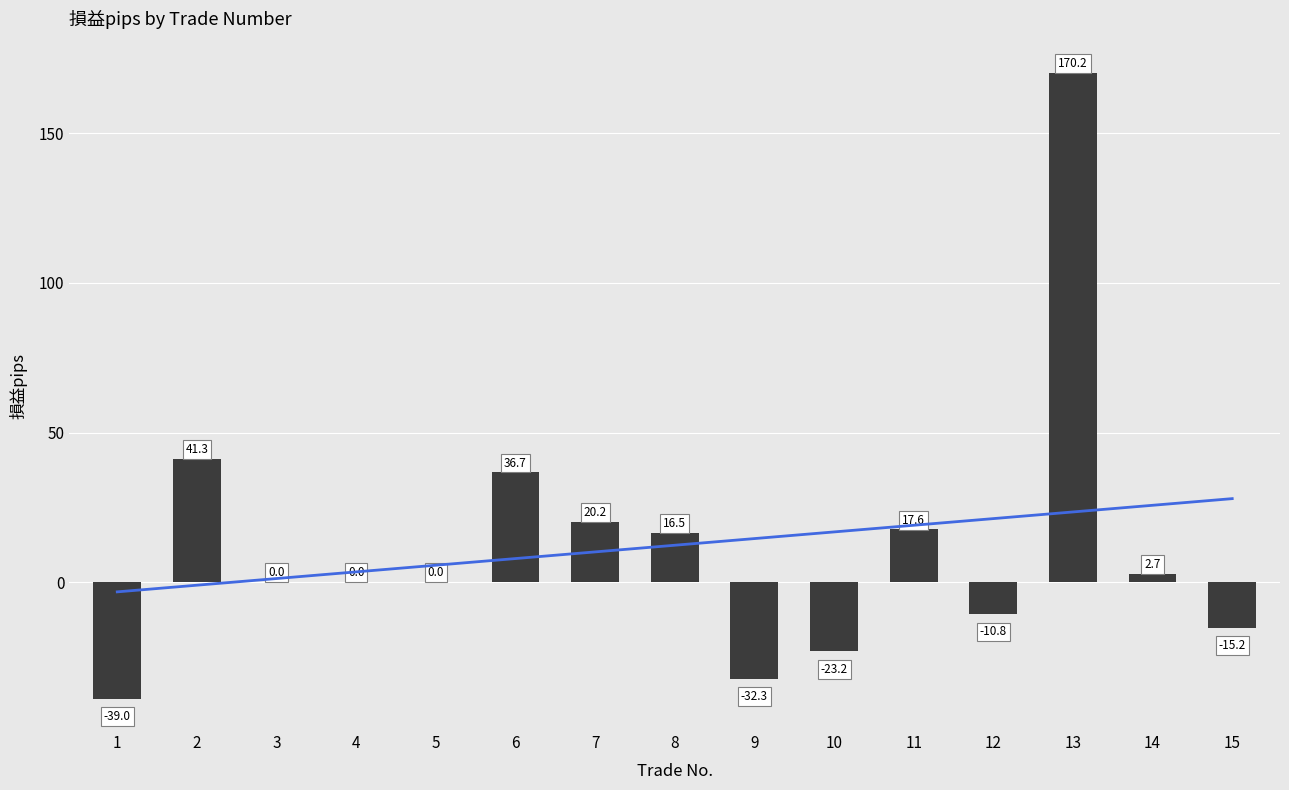

What is the change in value from 11 to 15?

-32.8